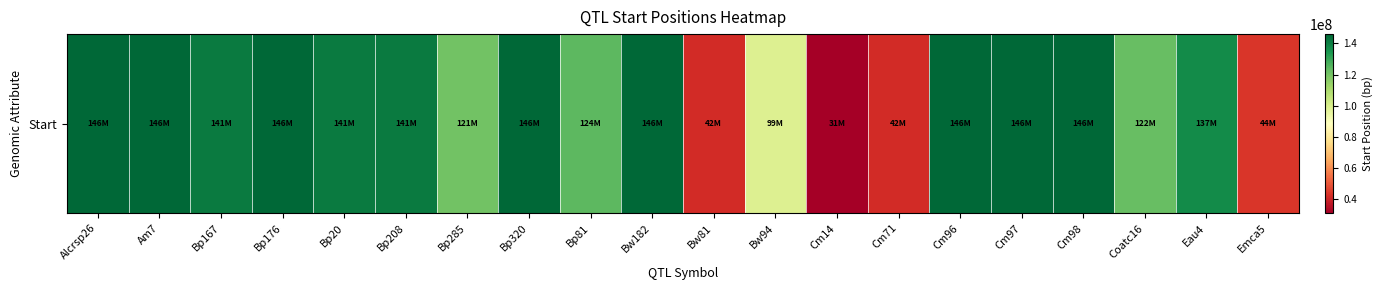

At which category does the chart reach its minimum across all series?

Cm14